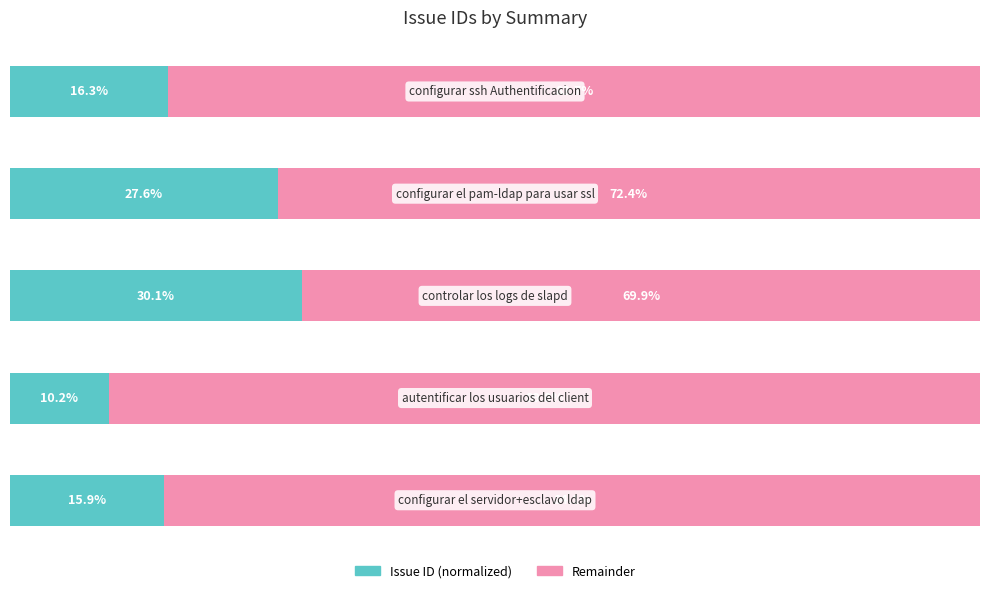

At how many categories does at least one series exceed 35?

5